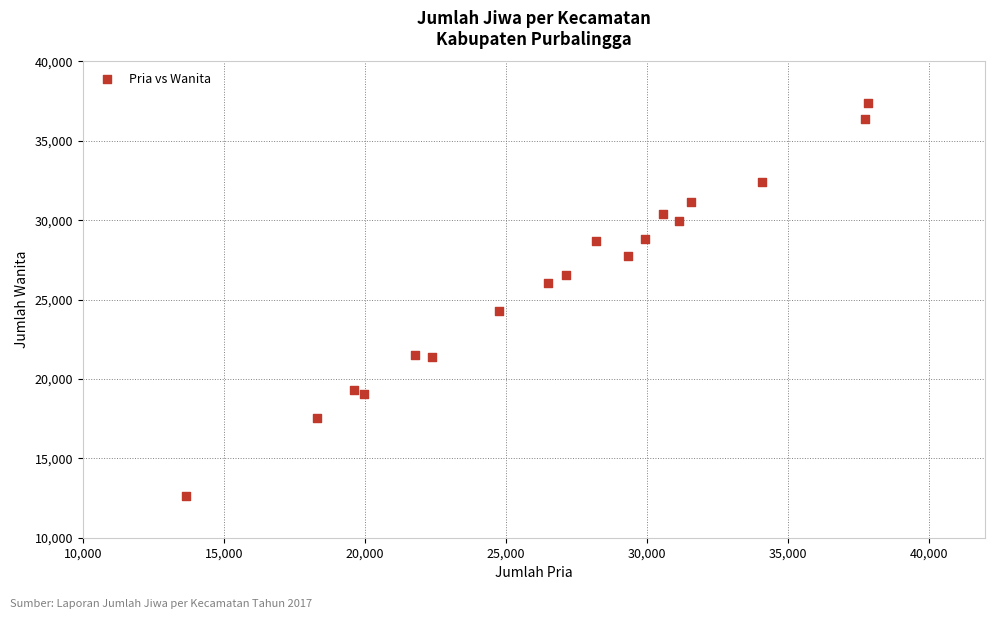

What Y value in the scatter plot is closest to 24990?

24283